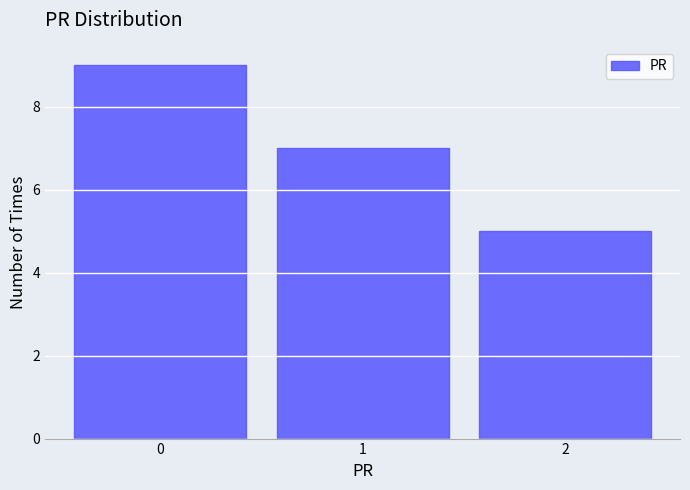

Reading right to left, transcribe all the data shown in this chart.

5	7	9